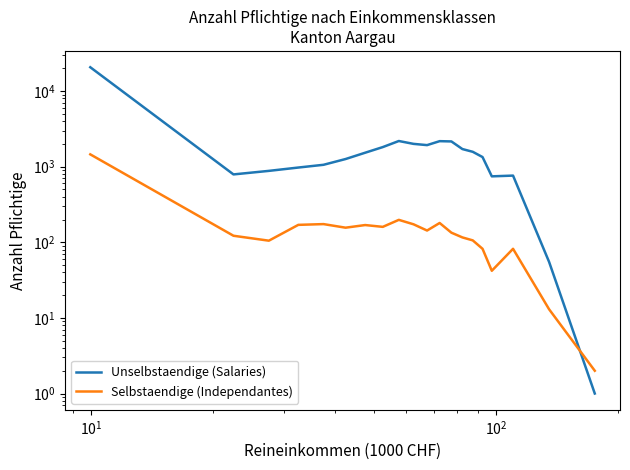

Is the value of Selbstaendige (Independantes) at 16 greater than the value of Unselbstaendige (Salaries) at 15?

No